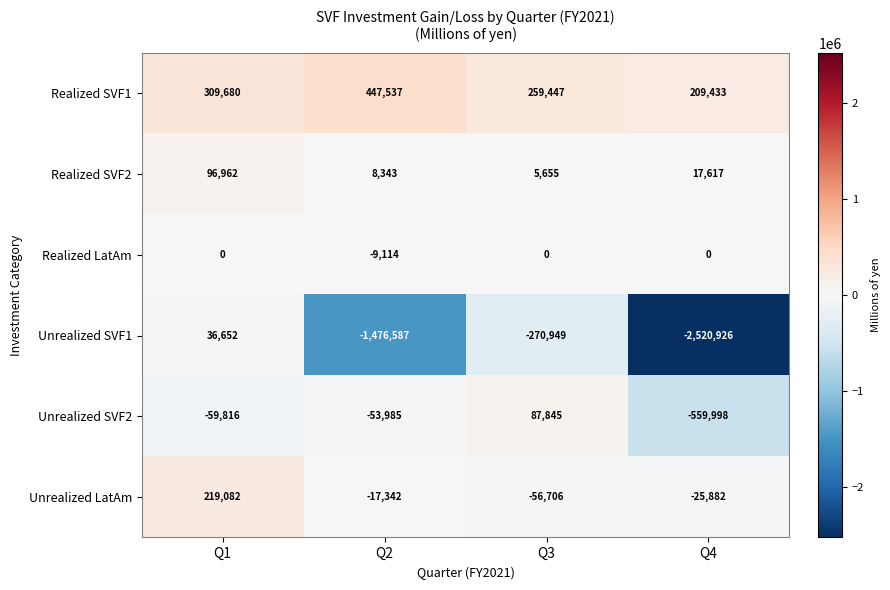

Reading left to right, extract all data points from this chart.

Realized SVF1: Q1=309680	Q2=447537	Q3=259447	Q4=209433
Realized SVF2: Q1=96962	Q2=8343	Q3=5655	Q4=17617
Realized LatAm: Q1=0	Q2=-9114	Q3=0	Q4=0
Unrealized SVF1: Q1=36652	Q2=-1476587	Q3=-270949	Q4=-2520926
Unrealized SVF2: Q1=-59816	Q2=-53985	Q3=87845	Q4=-559998
Unrealized LatAm: Q1=219082	Q2=-17342	Q3=-56706	Q4=-25882